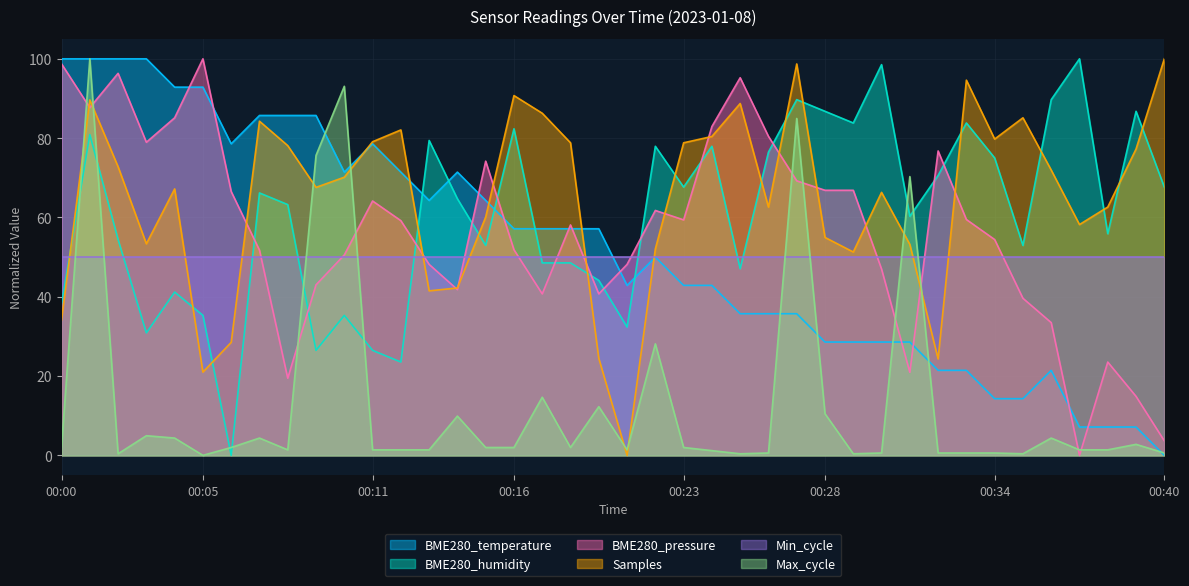

Which series has the largest range (max minus min)?

BME280_temperature